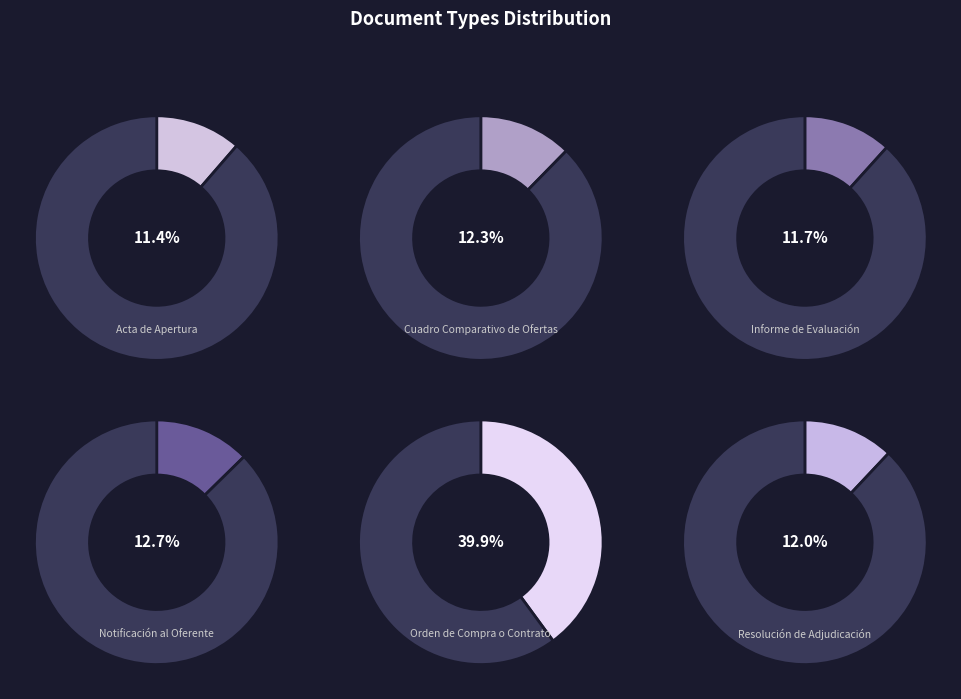

To the nearest percent, what percentage of the pie is Acta de Apertura?

11%